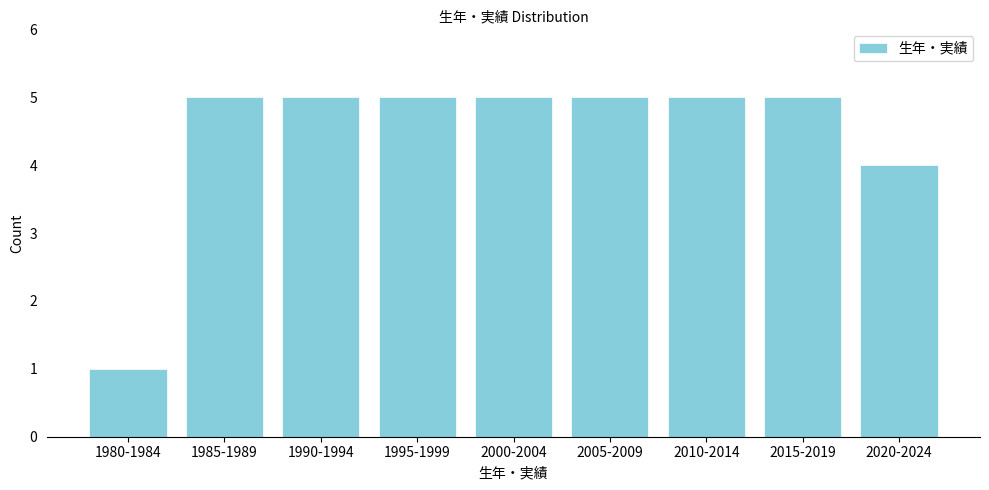

Reading right to left, what are all the values shown in this chart?

4	5	5	5	5	5	5	5	1